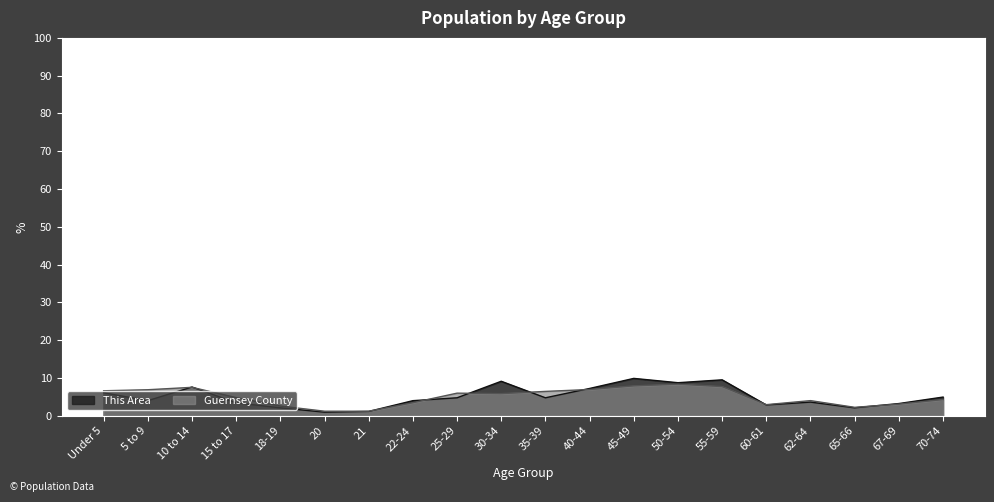

Rank the categories by Guernsey County value from lowest to highest.

21, 20, 65-66, 18-19, 60-61, 67-69, 22-24, 62-64, 70-74, 15 to 17, 30-34, 25-29, 35-39, Under 5, 5 to 9, 40-44, 10 to 14, 55-59, 45-49, 50-54